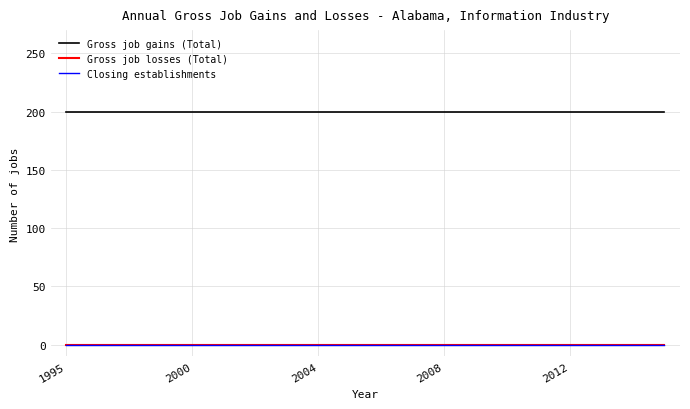

Is this an area chart (filled region under the line)?

No